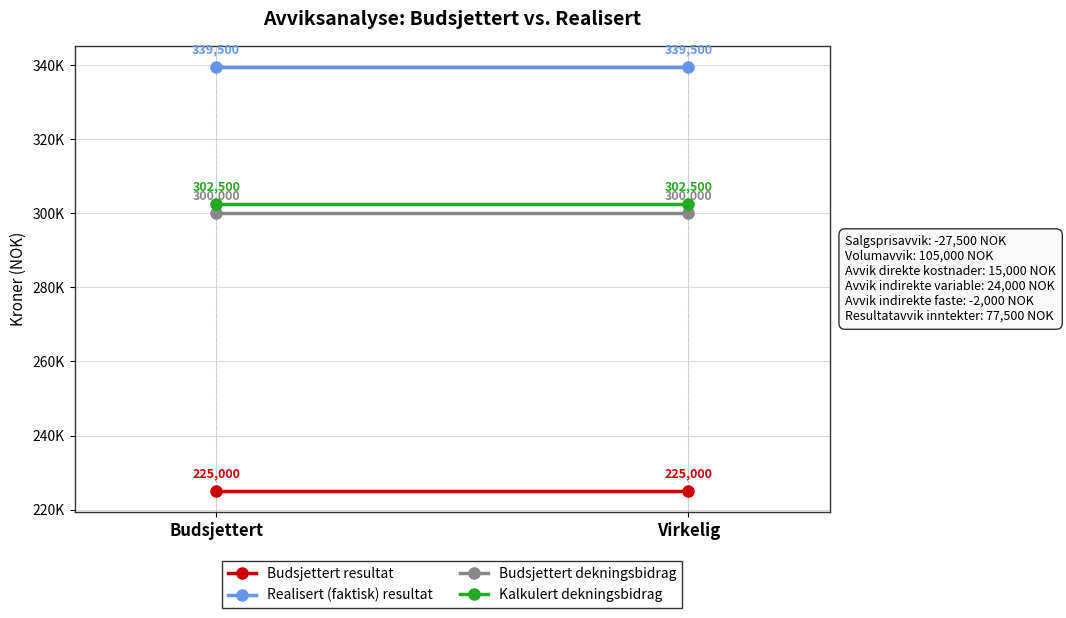

At how many categories does at least one series exceed 253889?

2